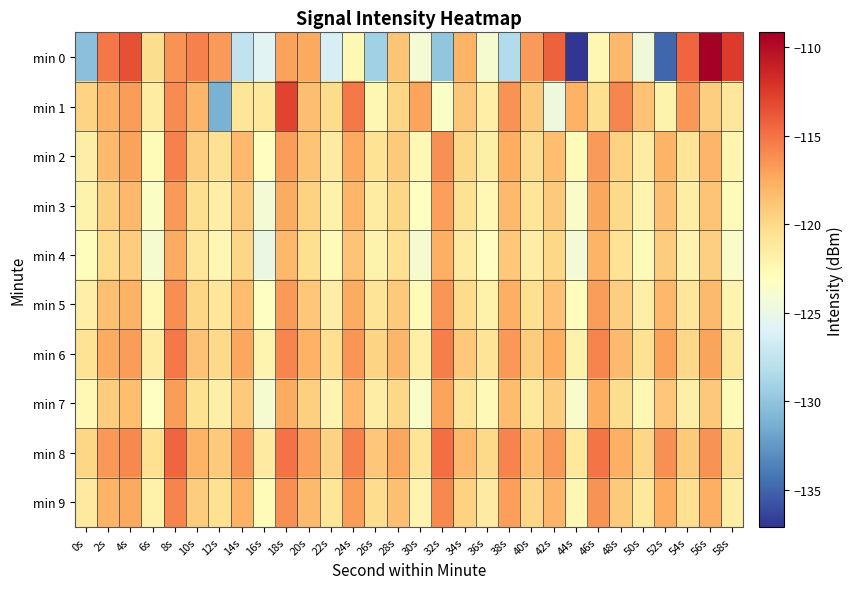

Count the number of categories in the chart.

30